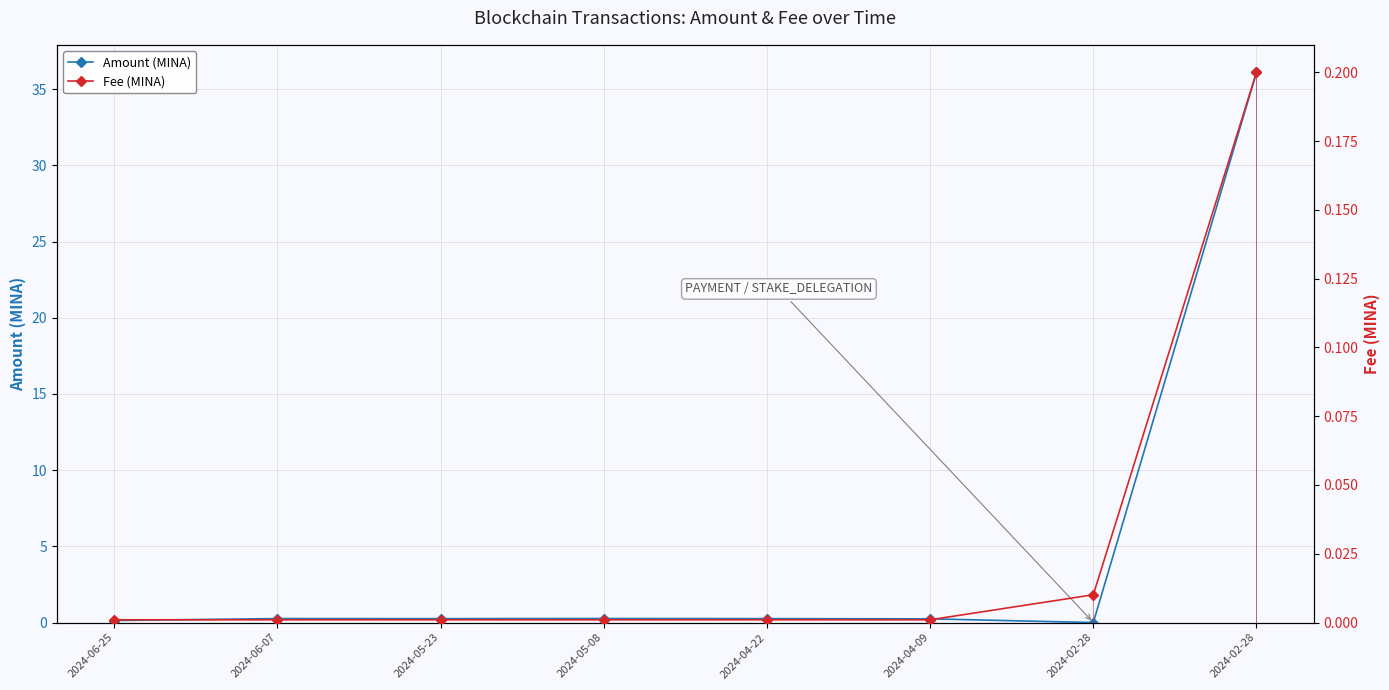

Which series has the largest total across all categories?

Amount (MINA)